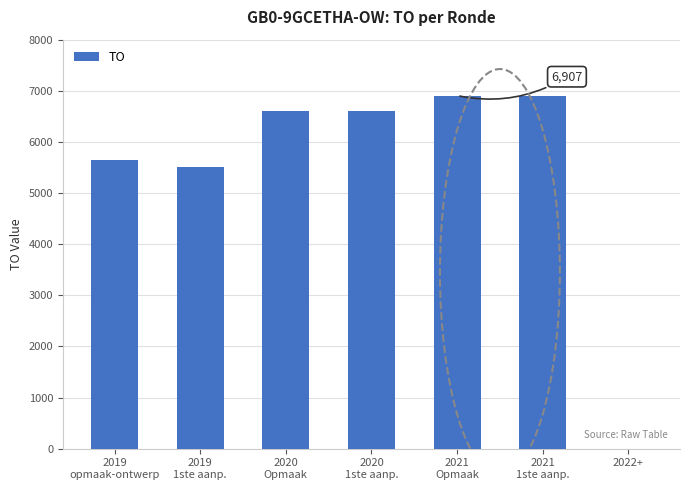

How many distinct data groups are displayed?

1